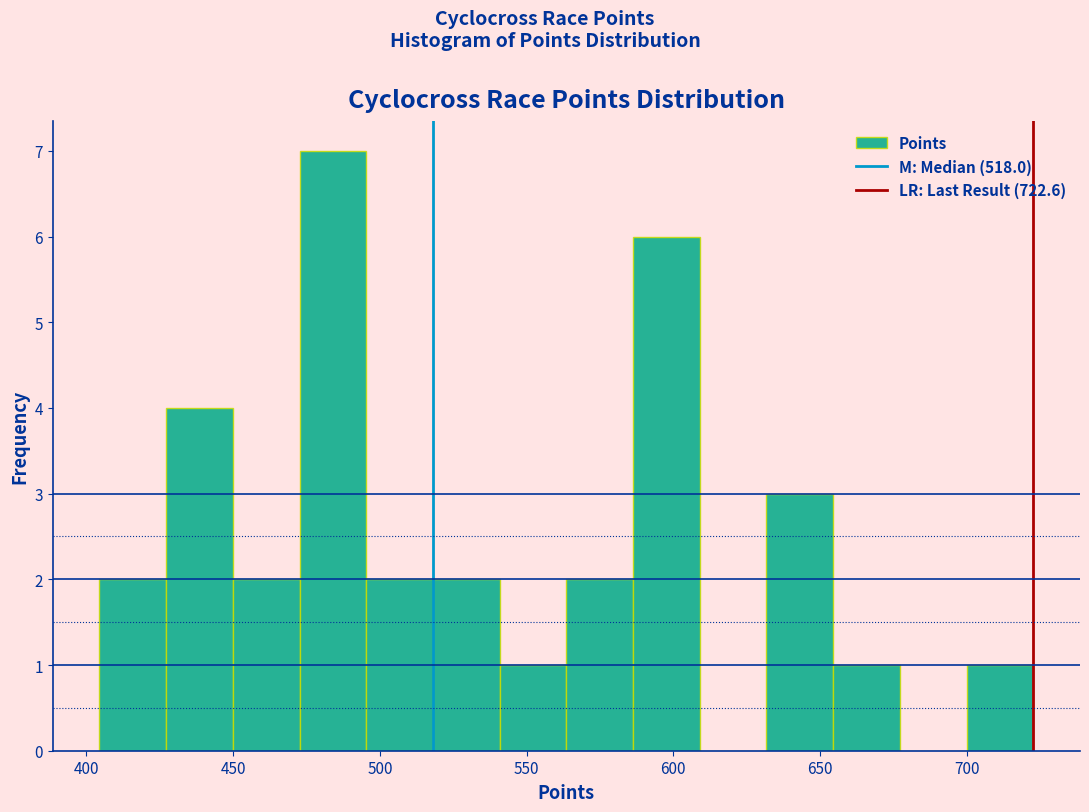

Which range on the x-axis has the tallest bar?

475 to 495